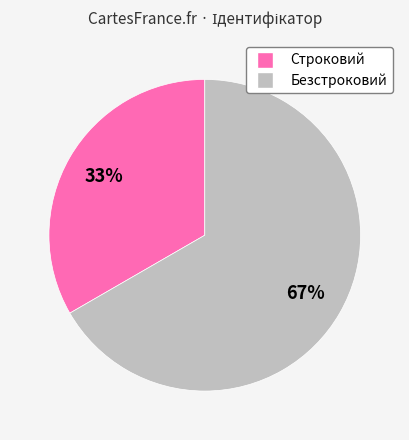

Is it true that Строковий is 33% of the pie?

True